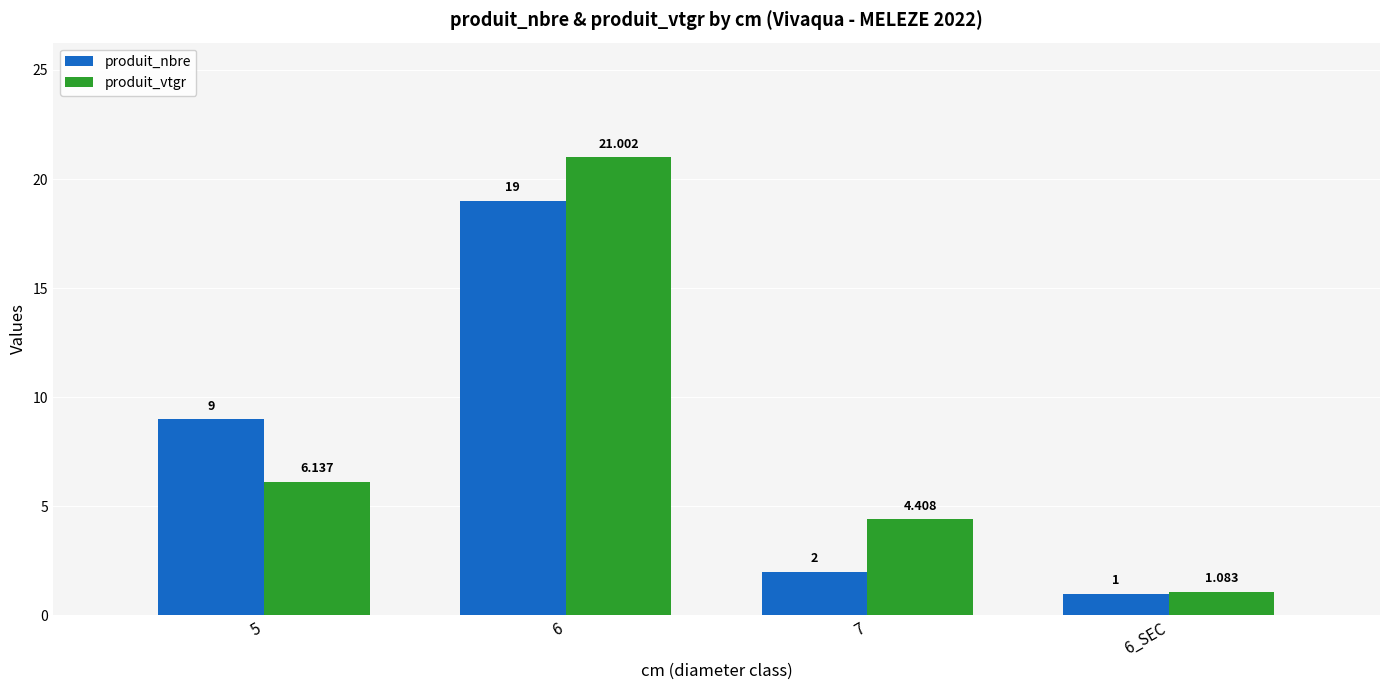

What is the difference between the maximum and minimum values in the produit_nbre series?

18.0